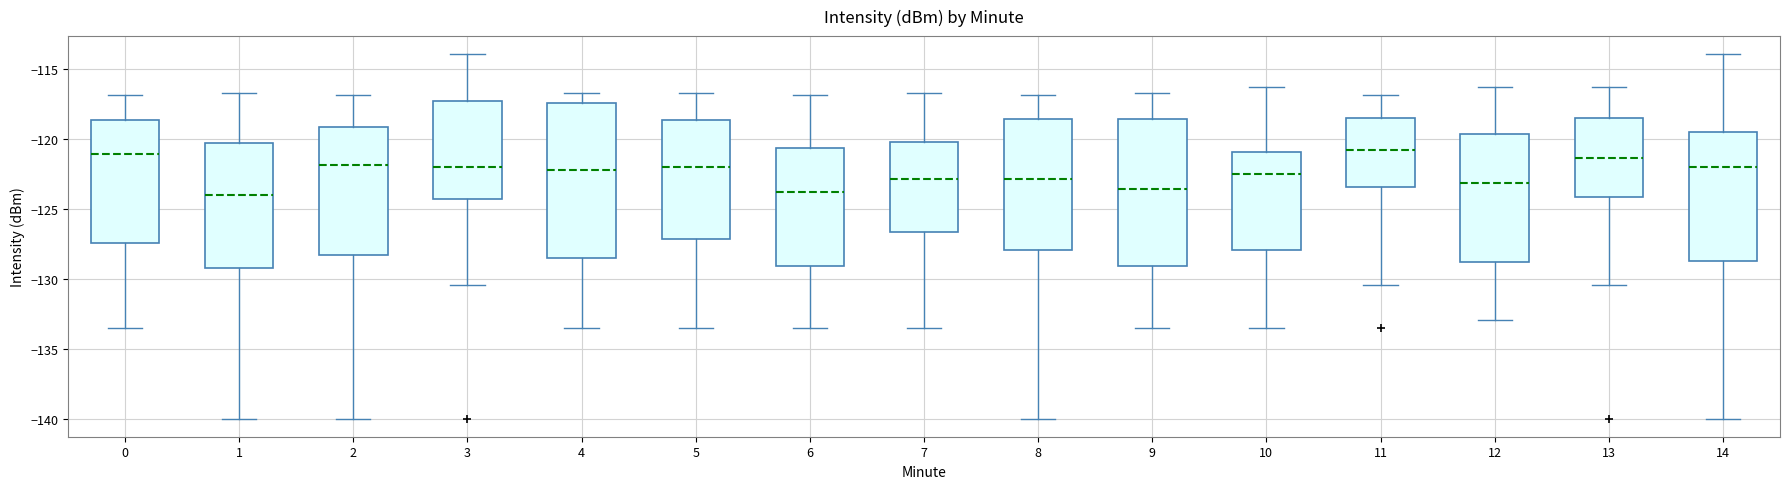

Reading left to right, transcribe this box plot: for each box, give where its median line is, the range the box spans, and where its two whiskers end, as read against the y-axis. The values are not printed on the chart, so give them approximately, as read against the axis.

0: median -121.0, box -127.5 to -118.5, whiskers -133.5 to -117.0
1: median -124.0, box -129.0 to -120.5, whiskers -140.0 to -116.5
2: median -122.0, box -128.5 to -119.0, whiskers -140.0 to -117.0
3: median -122.0, box -124.5 to -117.5, whiskers -130.5 to -114.0
4: median -122.0, box -128.5 to -117.5, whiskers -133.5 to -116.5
5: median -122.0, box -127.0 to -118.5, whiskers -133.5 to -116.5
6: median -124.0, box -129.0 to -120.5, whiskers -133.5 to -117.0
7: median -123.0, box -126.5 to -120.0, whiskers -133.5 to -116.5
8: median -123.0, box -128.0 to -118.5, whiskers -140.0 to -117.0
9: median -123.5, box -129.0 to -118.5, whiskers -133.5 to -116.5
10: median -122.5, box -128.0 to -121.0, whiskers -133.5 to -116.5
11: median -120.5, box -123.5 to -118.5, whiskers -130.5 to -117.0
12: median -123.0, box -129.0 to -119.5, whiskers -133.0 to -116.5
13: median -121.5, box -124.0 to -118.5, whiskers -130.5 to -116.5
14: median -122.0, box -128.5 to -119.5, whiskers -140.0 to -114.0